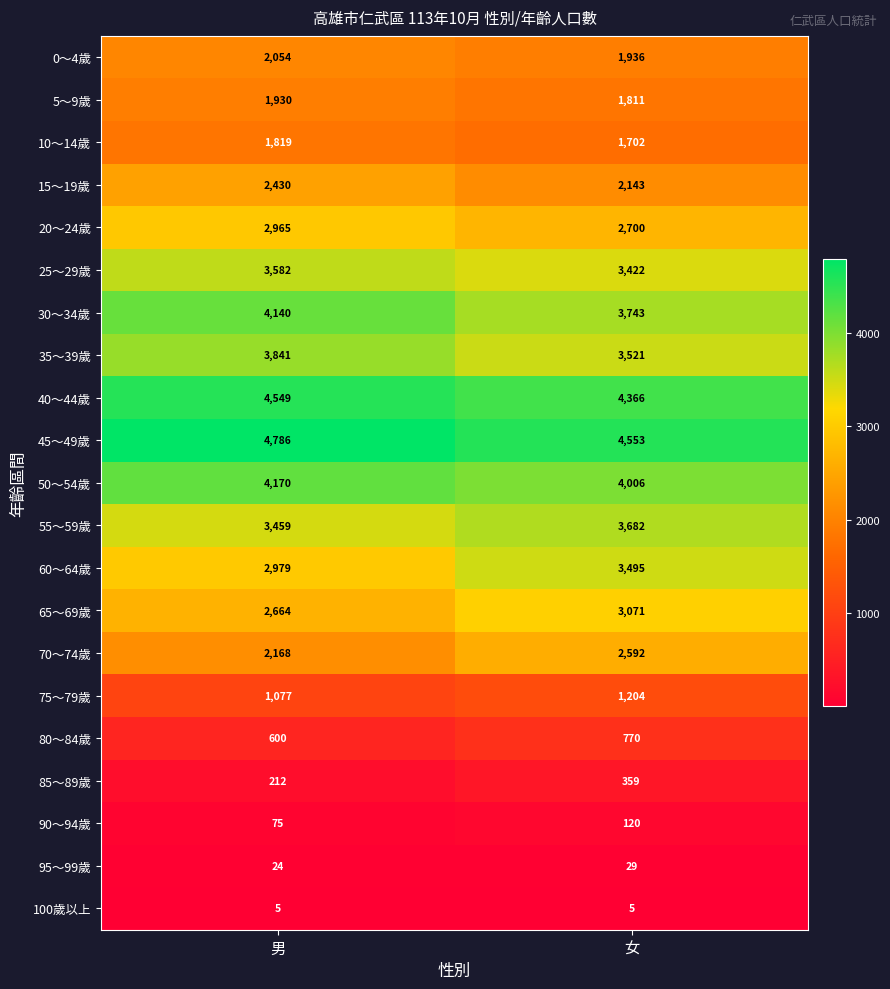

At which category is the sum across all series the highest?

男